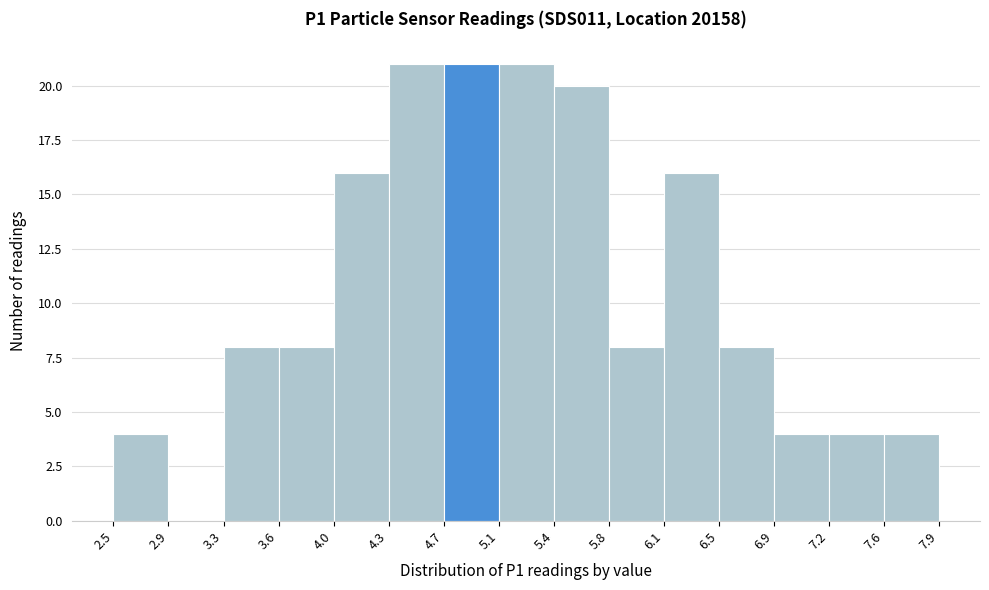

How tall is the bar that spans 6.9 to 7.2 on the x-axis? The values are not printed on the chart, so give them approximately, as read against the axis.

4